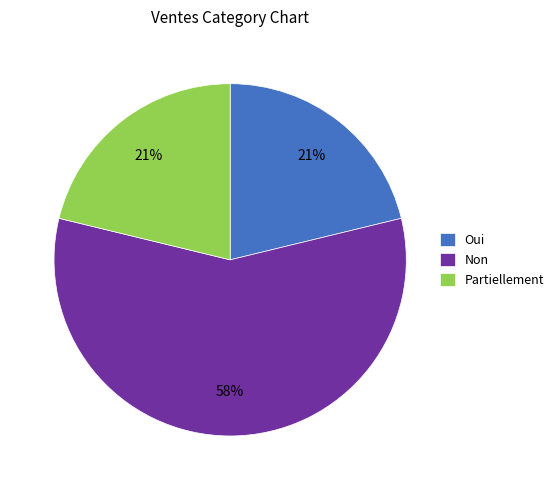

To the nearest percent, what portion does Partiellement represent?

21%